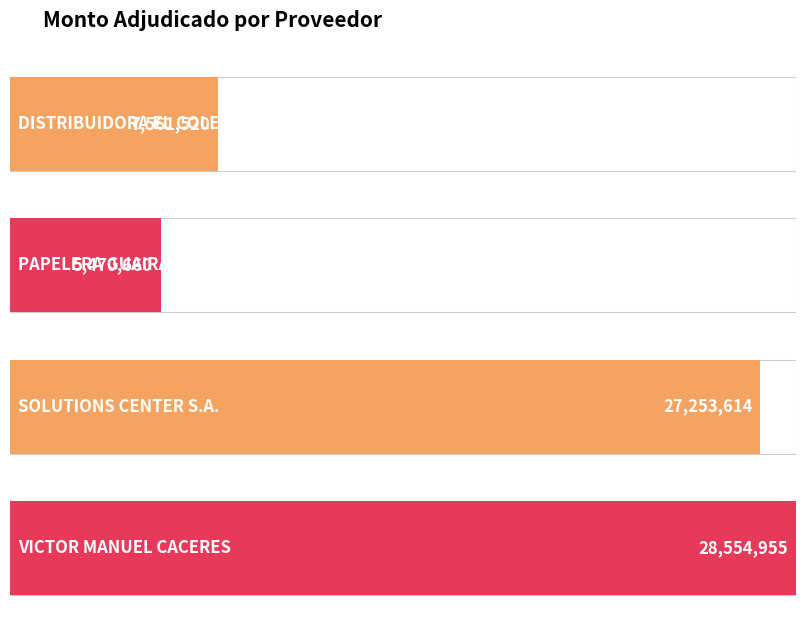

What is the label of the 3rd bar from the right?

PAPELERA GUAIRA SRL